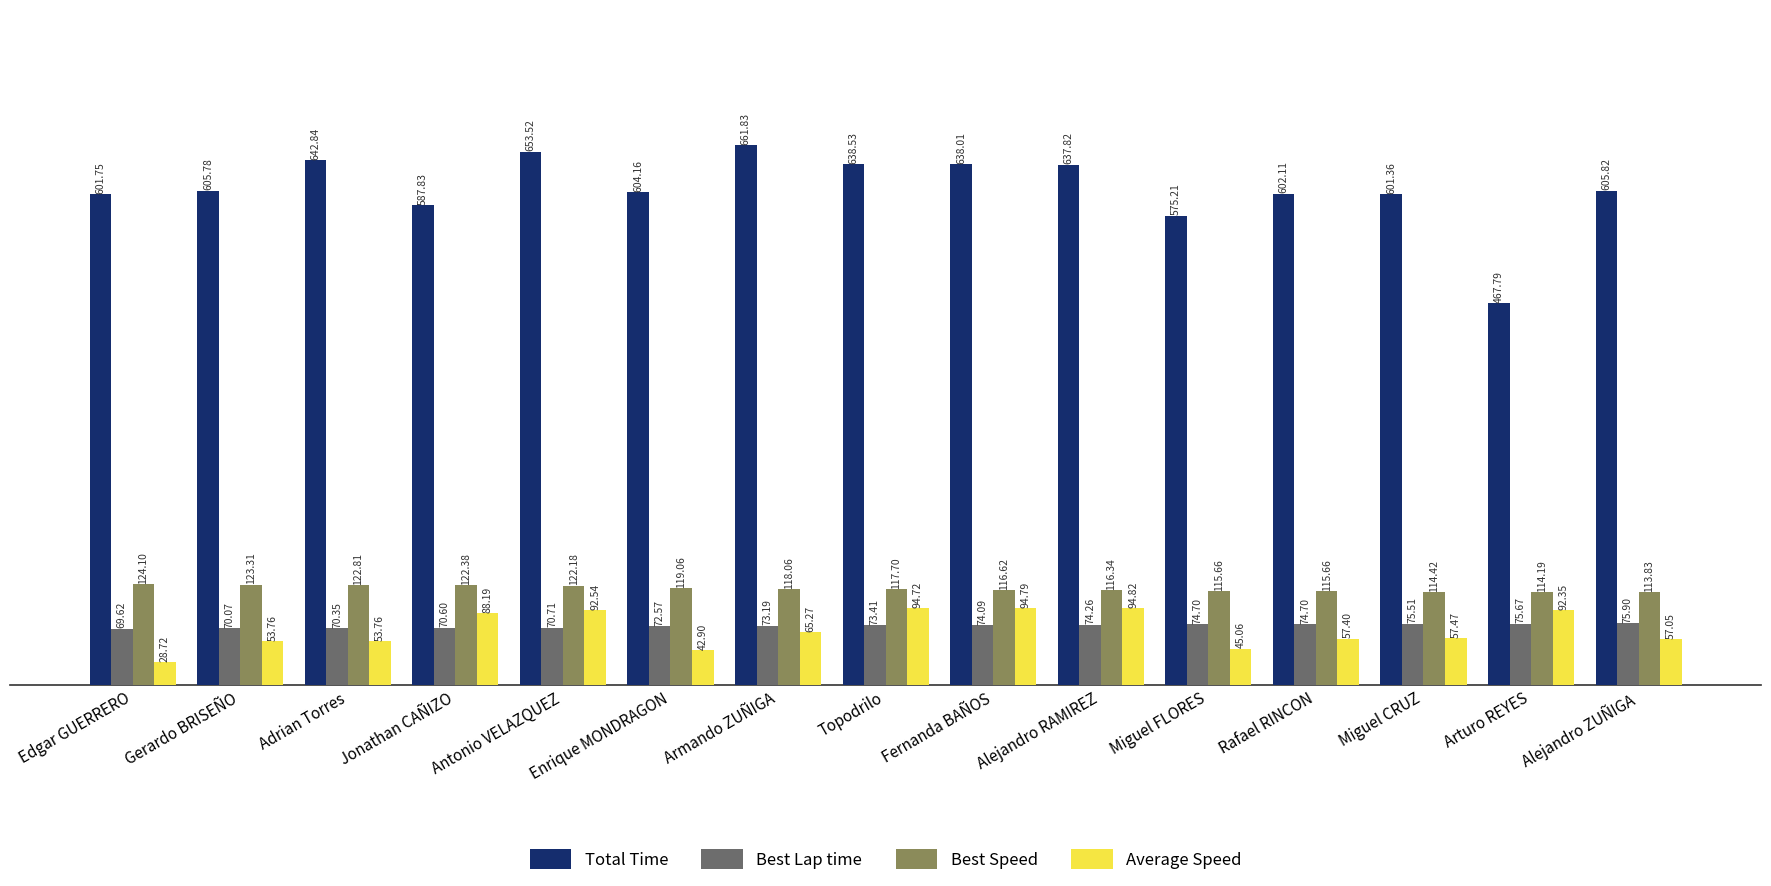

The value of Total Time at Antonio VELAZQUEZ is 653.5. True or false?

True